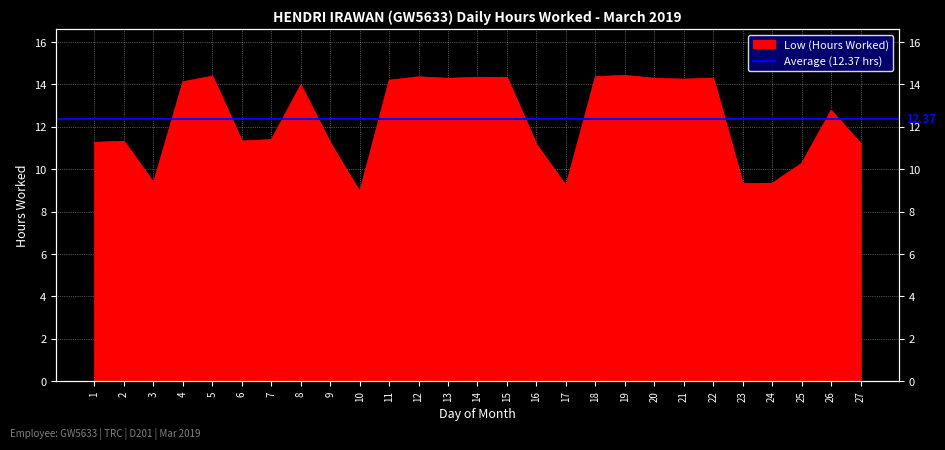

What is the value of the 19th point from the left?

14.4